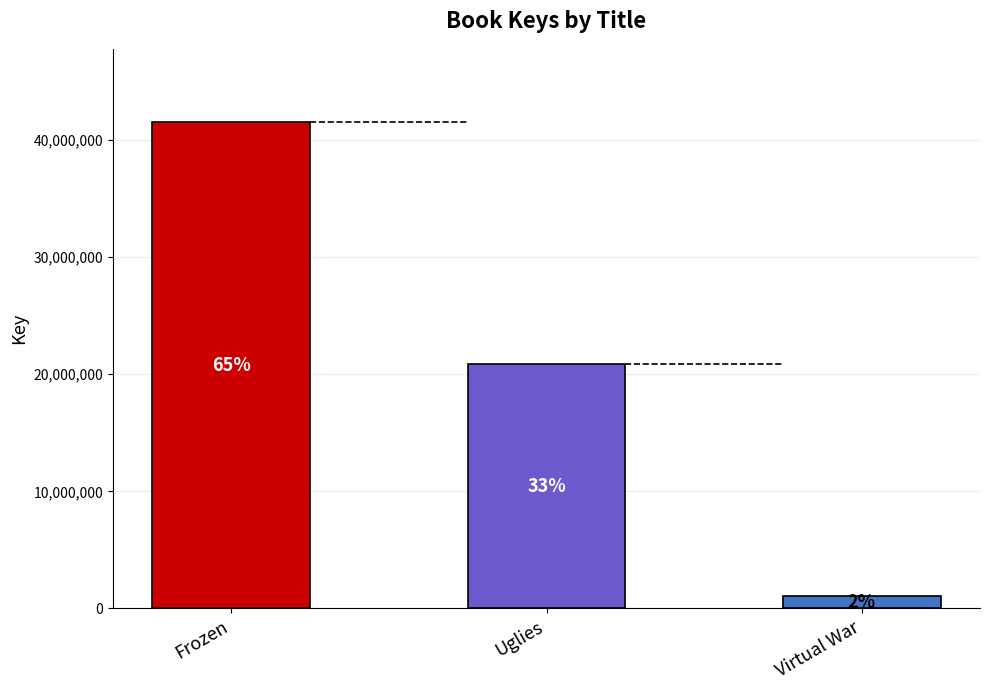

What is the label of the 2nd bar from the right?

Uglies